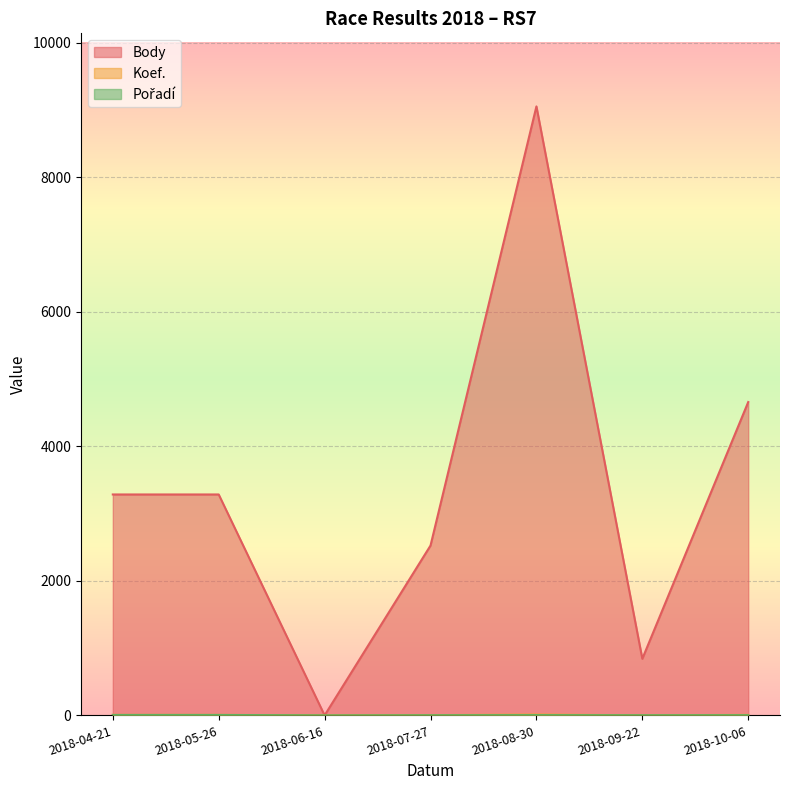

Rank the series at 2018-08-30 from highest to lowest value.

Body, Koef., Pořadí